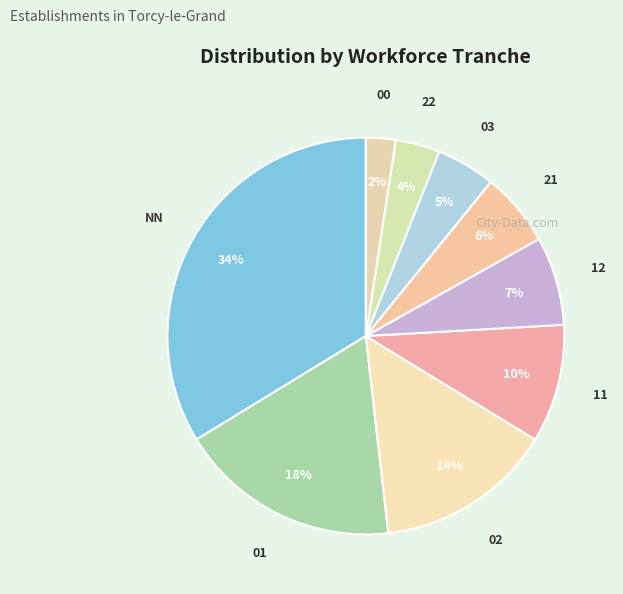

What is the ratio of the value at 21 to the value at 11?

0.6